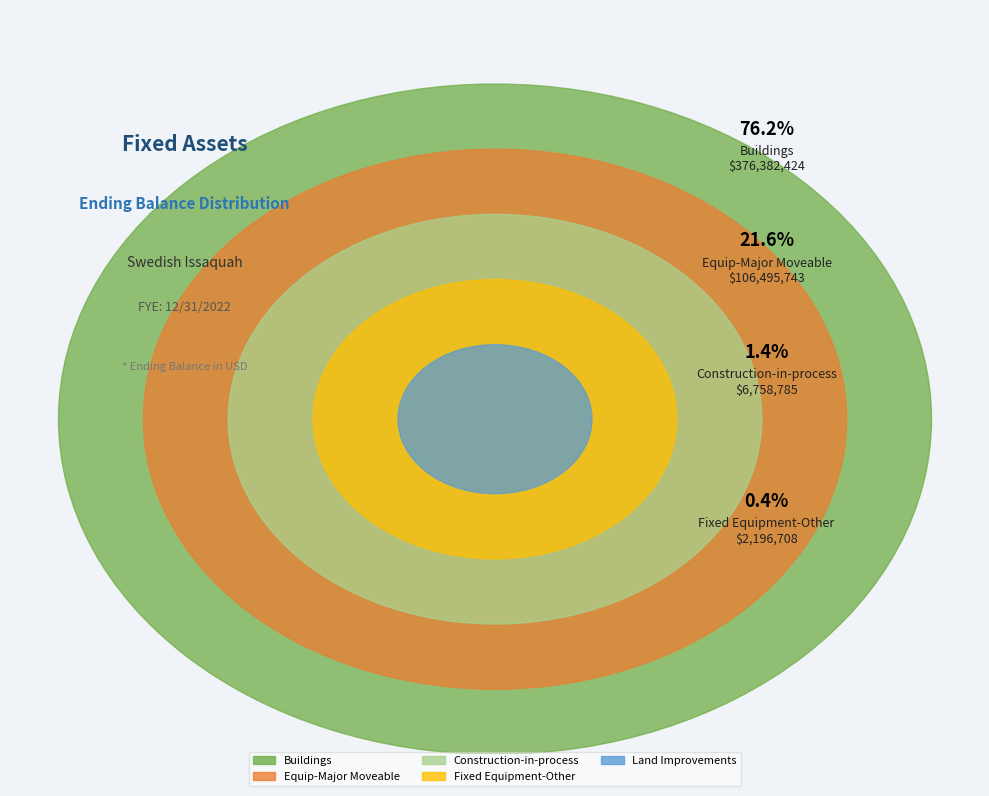

Combined, what portion of the pie is Land Improvements and Fixed Equipment-Other?

0.9%